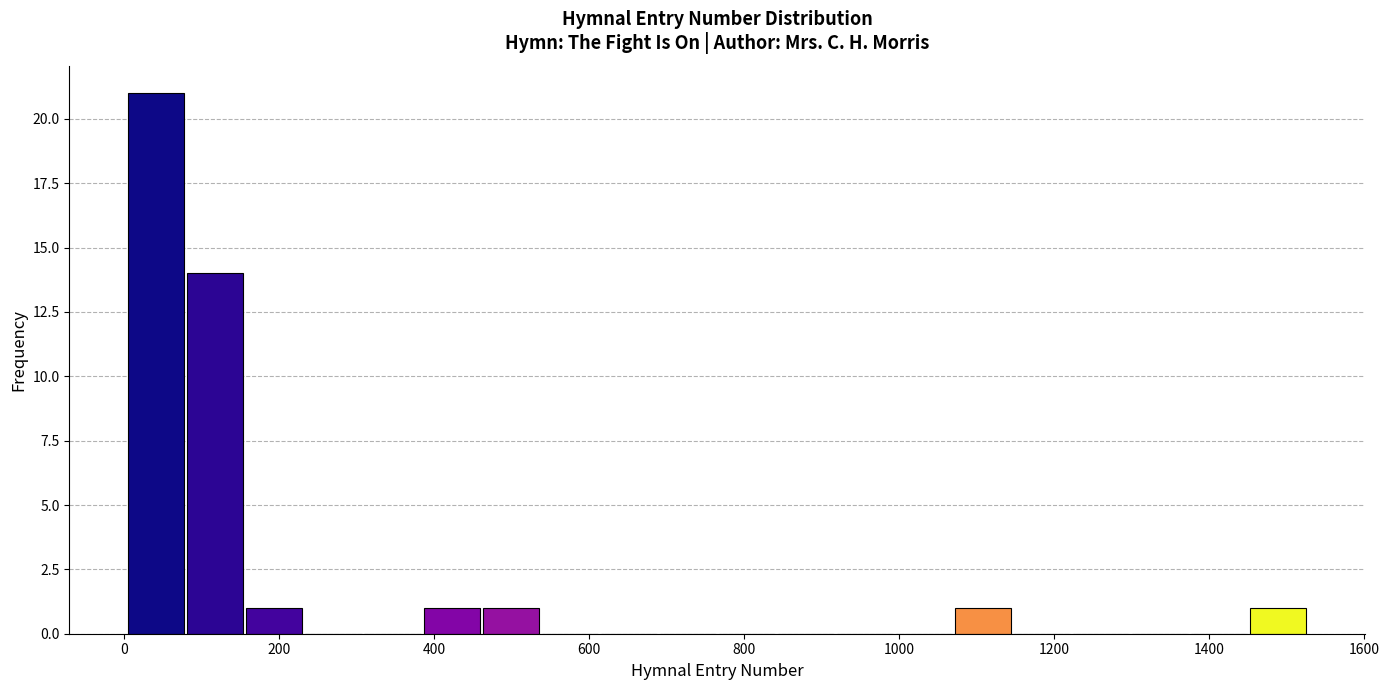

Around what value on the x-axis is the tallest bar? Give the approximate position of its centre, as read against the axis.

40